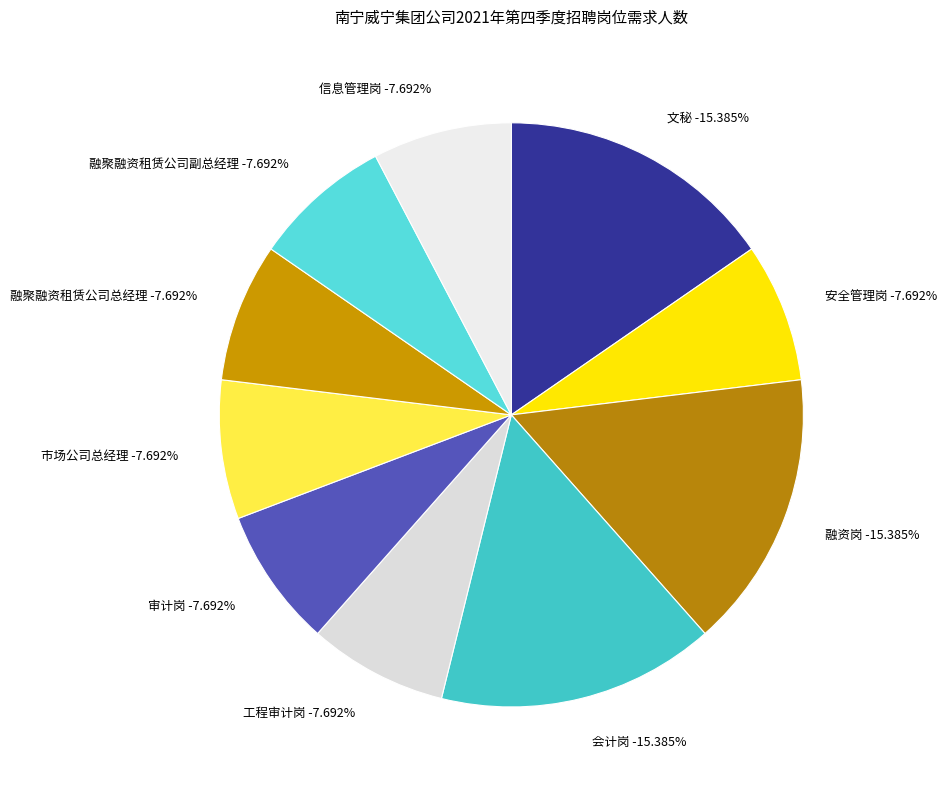

Rank the categories by value from lowest to highest.

安全管理岗, 工程审计岗, 审计岗, 市场公司总经理, 融聚融资租赁公司总经理, 融聚融资租赁公司副总经理, 信息管理岗, 文秘, 融资岗, 会计岗